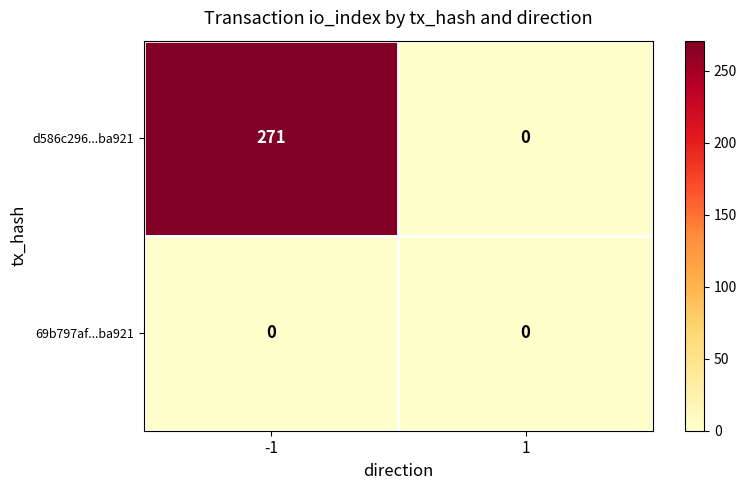

How many distinct data groups are displayed?

2